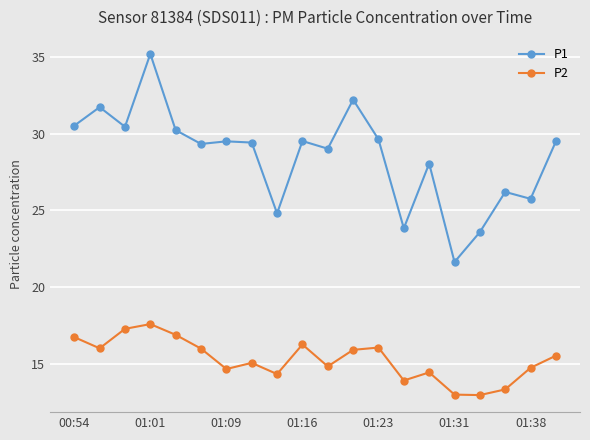

True or false: P2 has more than 2 points higher than both neighbors.

True